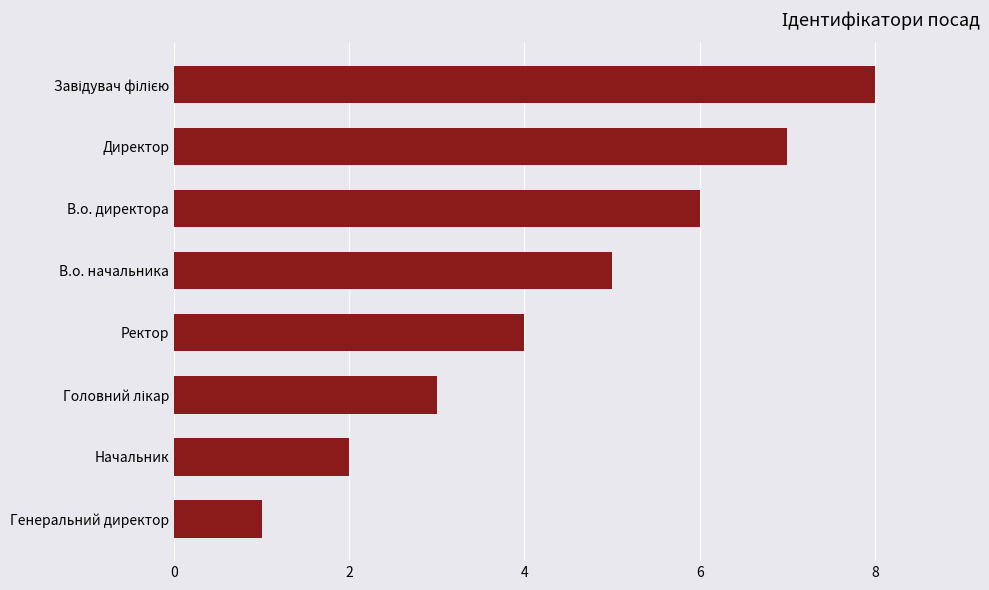

What is the sum of all values?

36